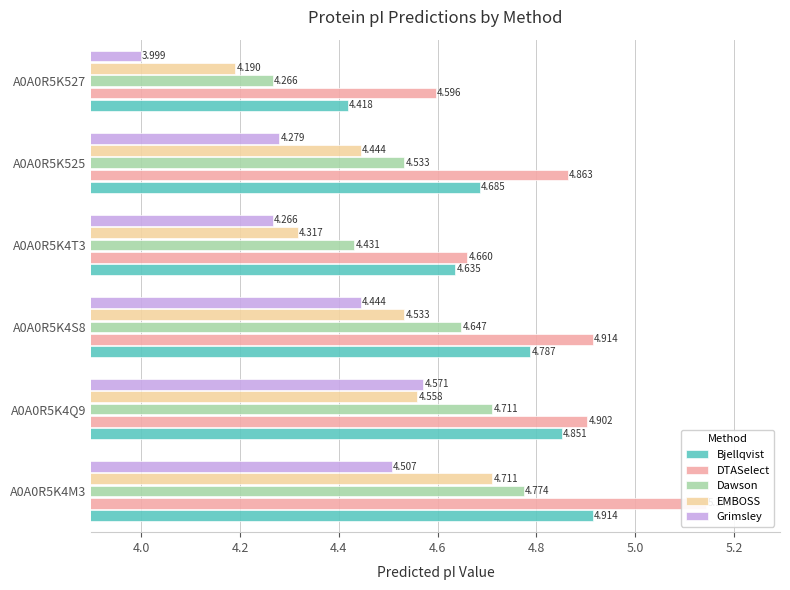

How many groups of bars are there?

6